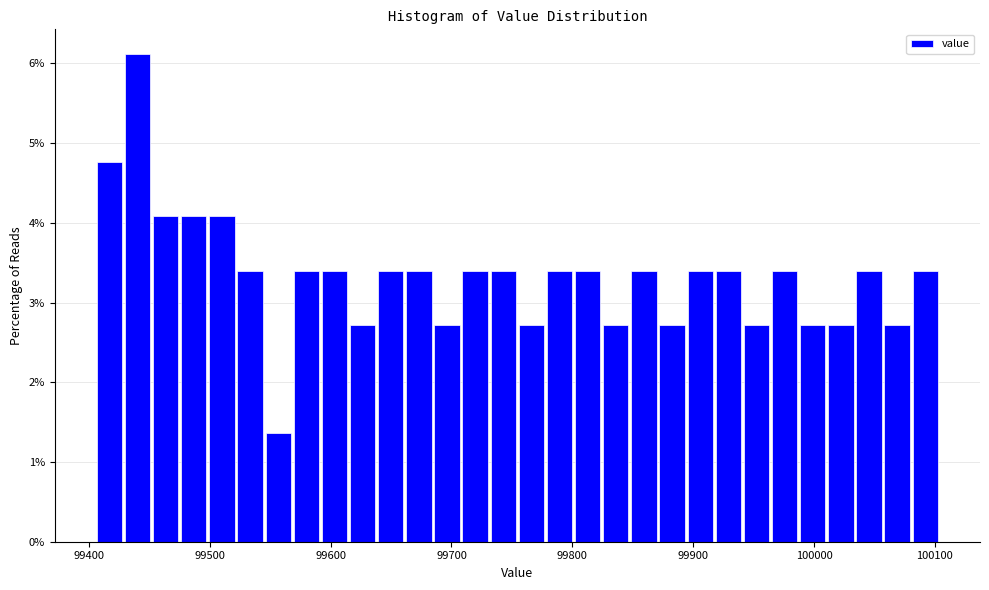

Read against the x-axis, roughly where is the centre of the tallest bar?

99440